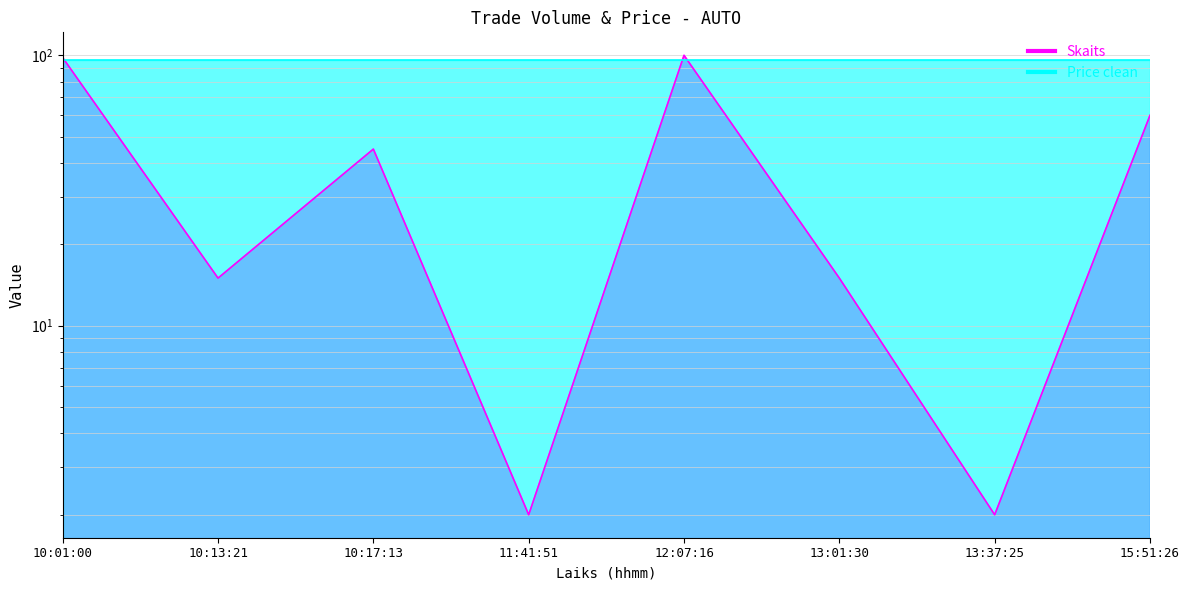

At which category does the chart reach its peak across all series?

12:07:16